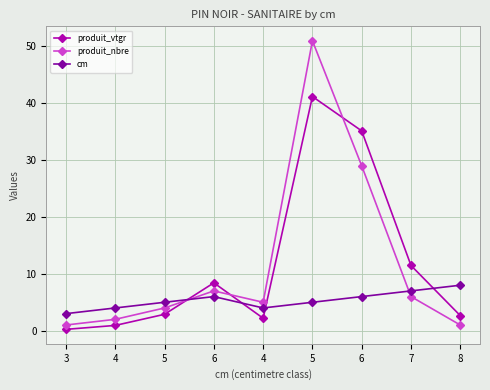

What is the label of the 1st point from the left?

3